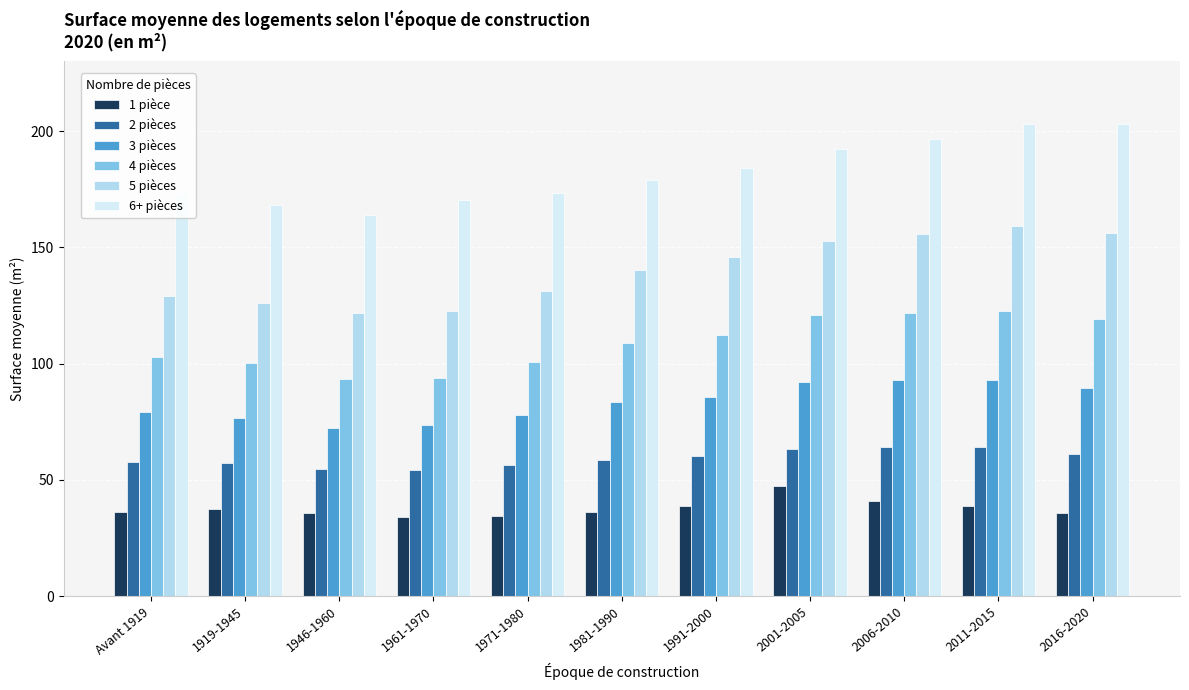

How many bars are there in each group?

6